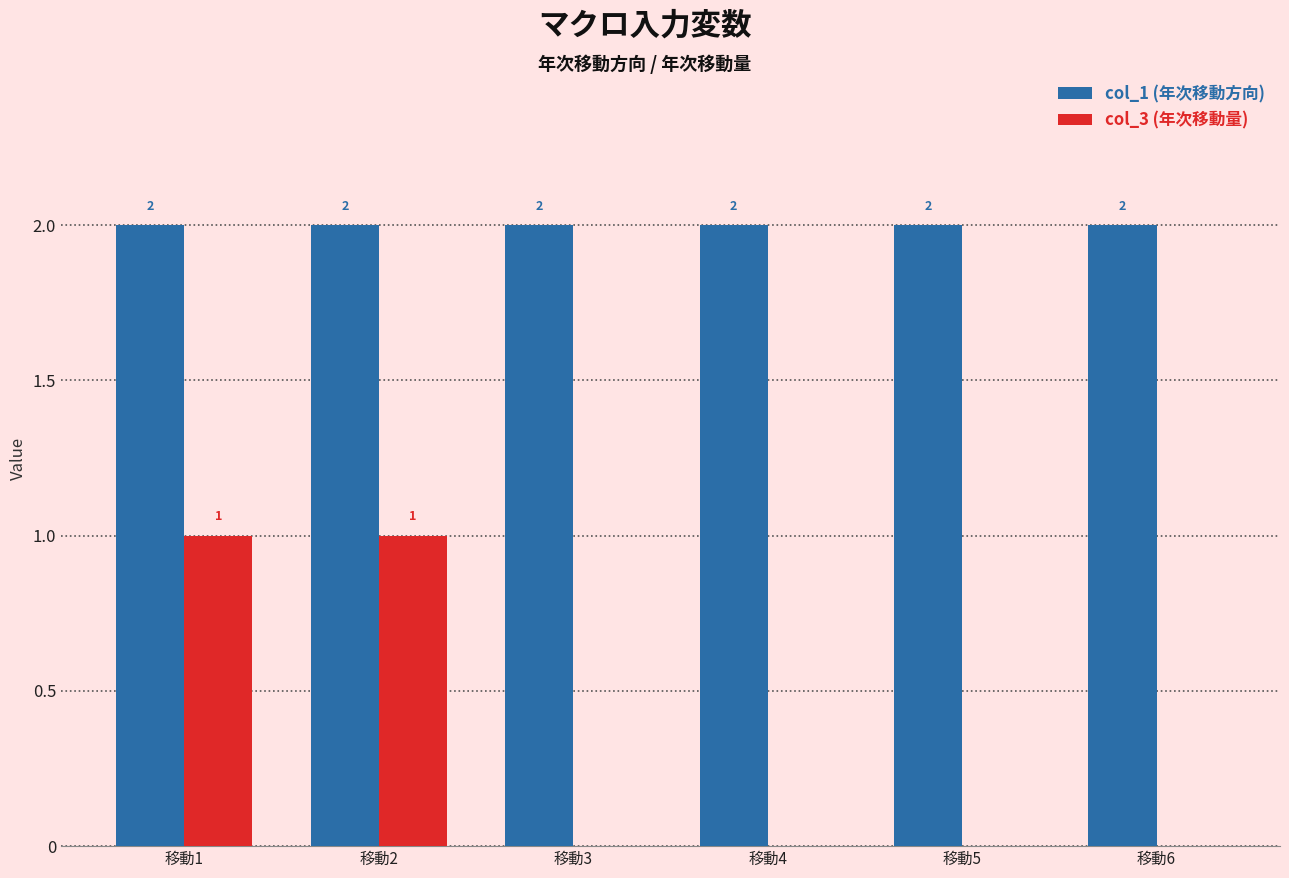

Is the value of col_1 (年次移動方向) at 移動2 greater than the value of col_3 (年次移動量) at 移動3?

Yes